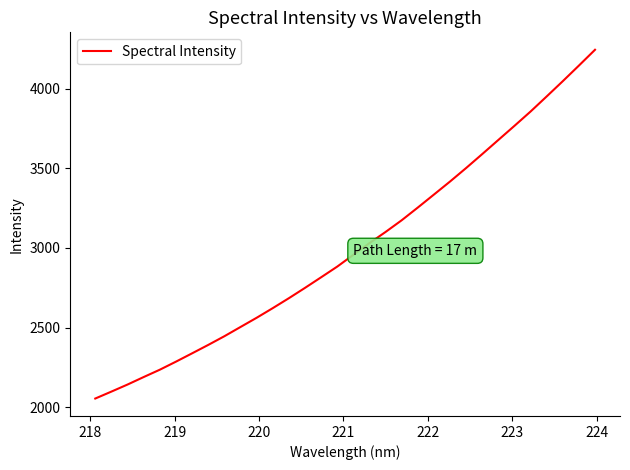

What is the sum of all values?

96057.8